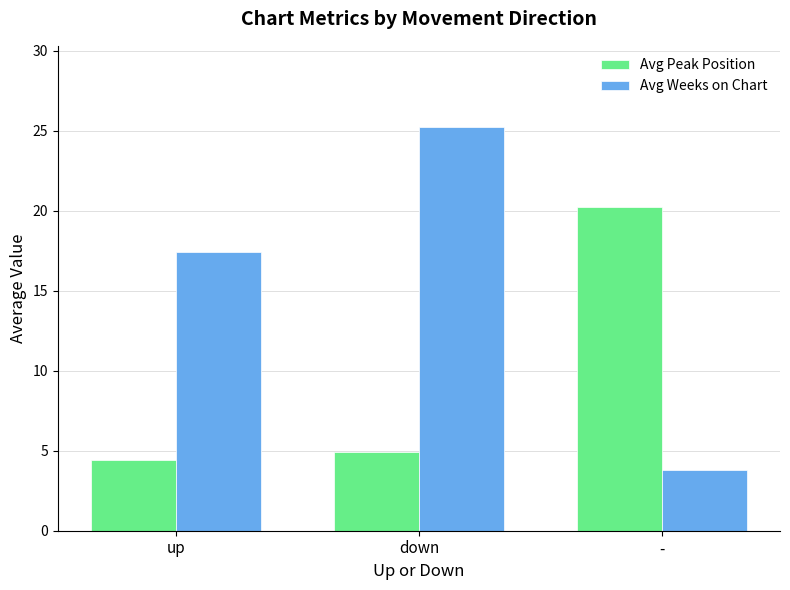

True or false: Avg Peak Position has a value of 4.4 at up.

True